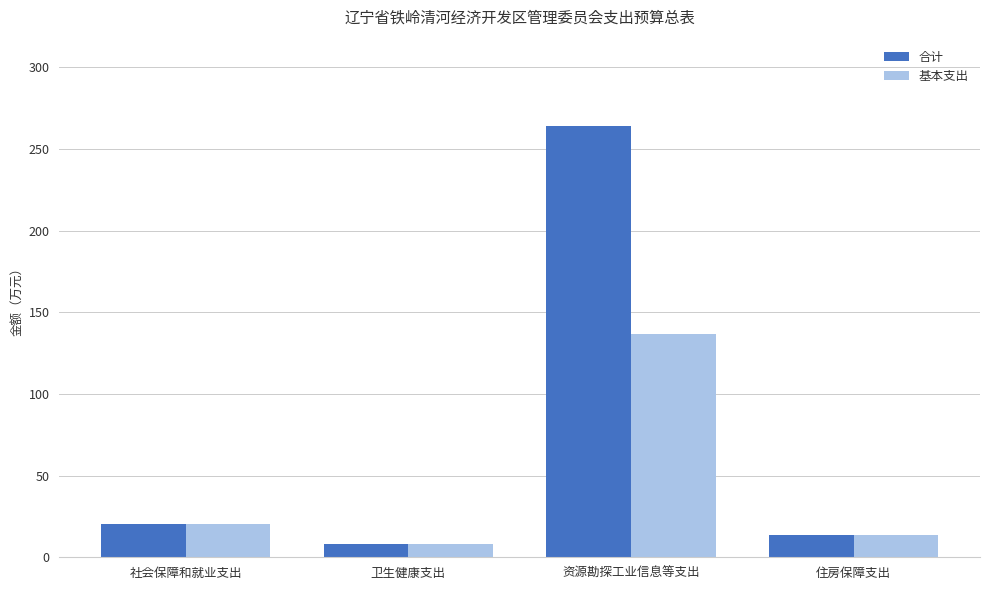

Count the number of categories in the chart.

4